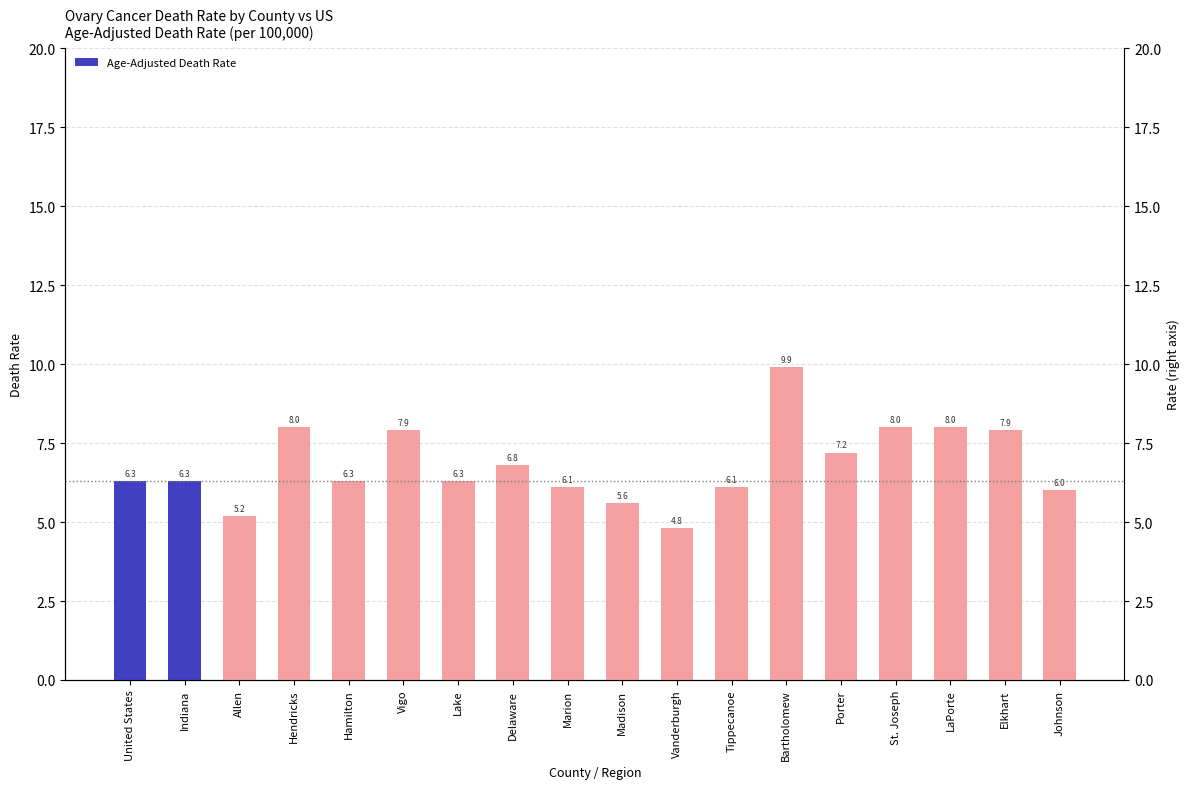

What is the value of the 14th bar from the left?

7.2